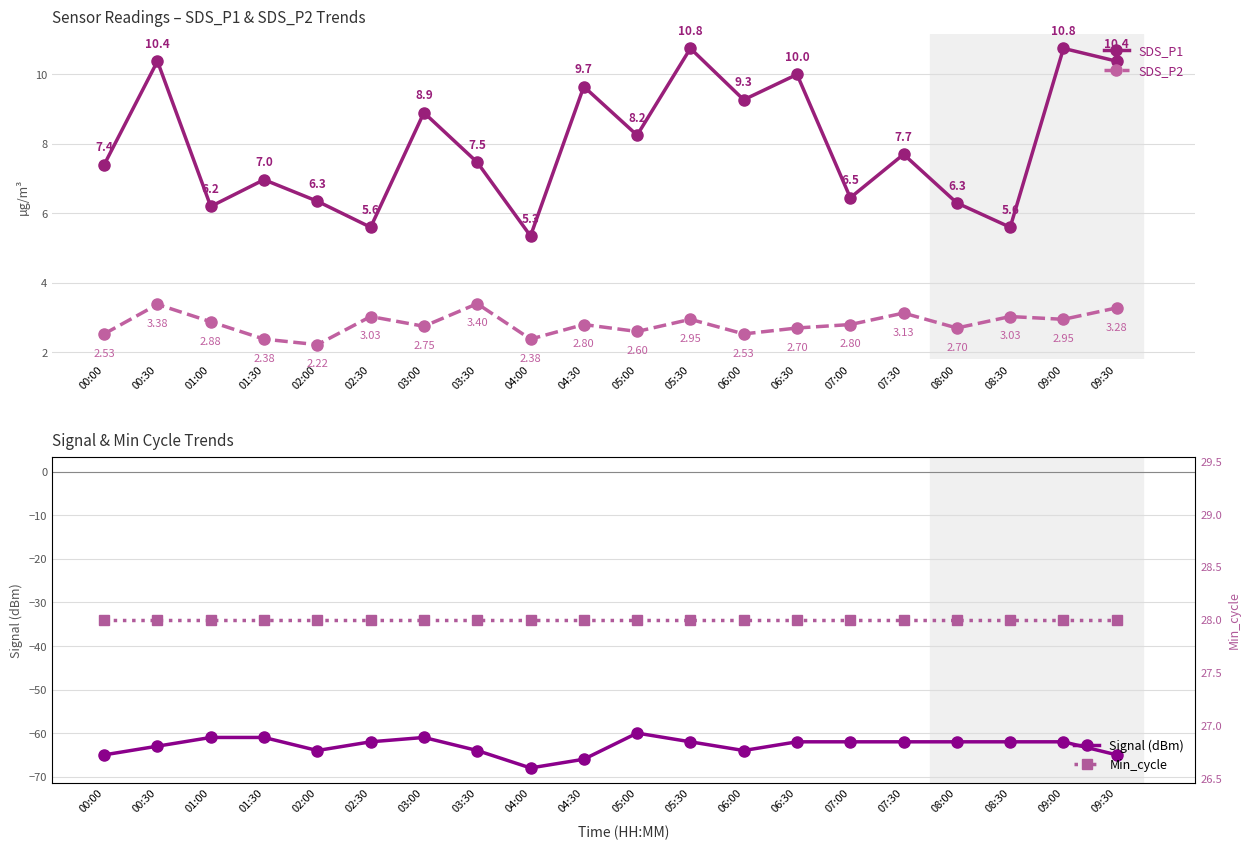

What is the label of the 17th point from the right?

01:30